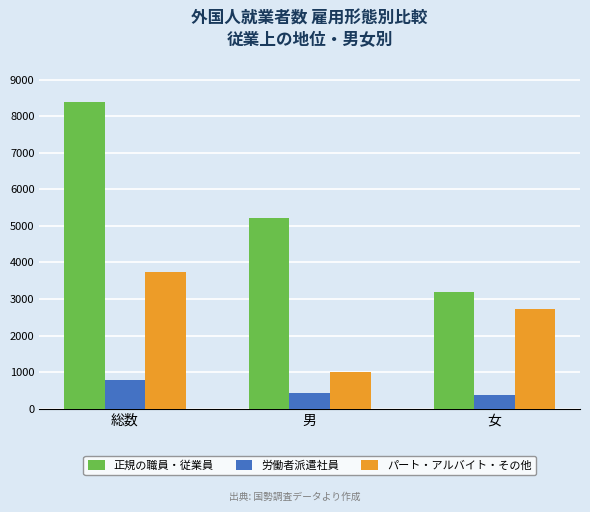

The value of パート・アルバイト・その他 at 総数 is 5320. True or false?

False